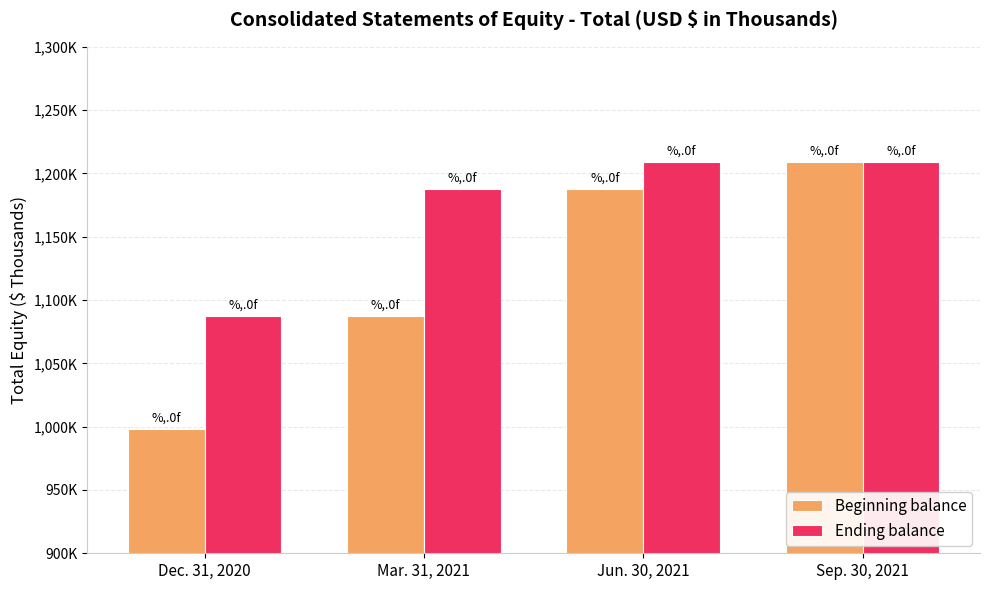

At which category does the chart reach its minimum across all series?

Dec. 31, 2020